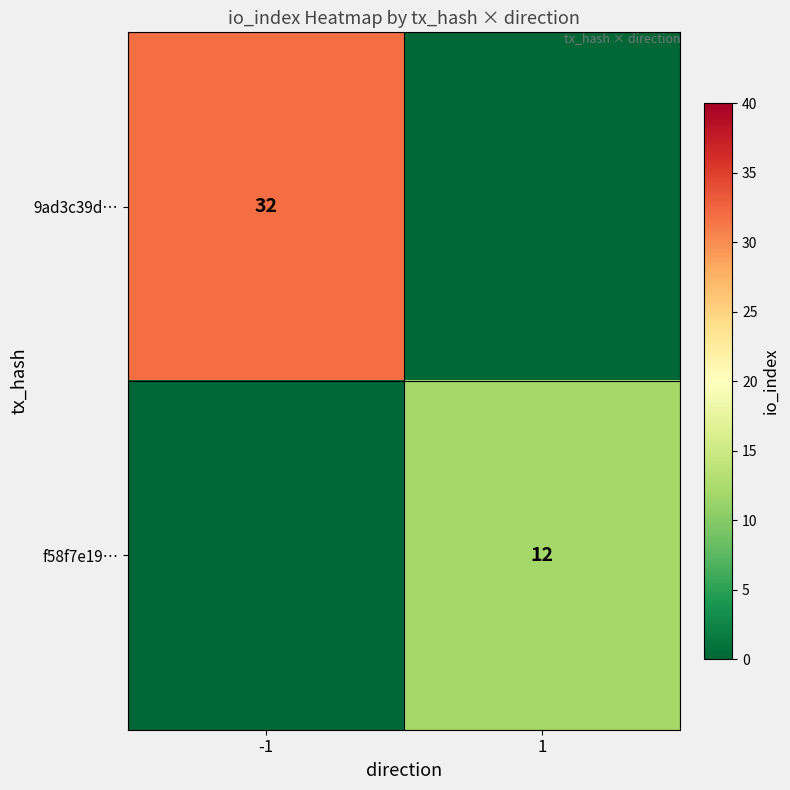

The value of f58f7e19… at 1 is 12. True or false?

True